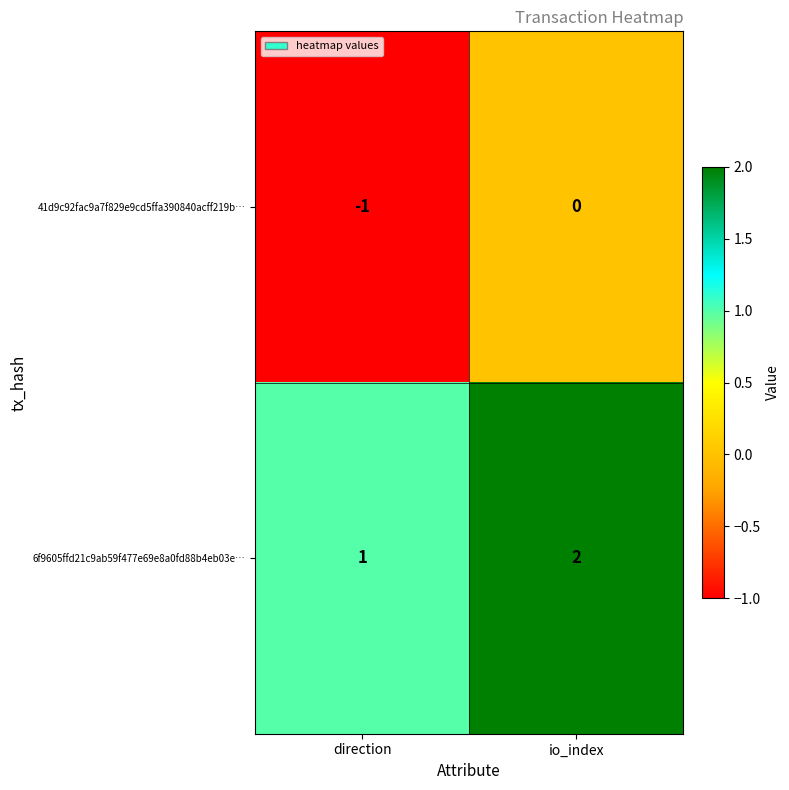

Which category has the lowest value in the 41d9c92fac9a7f829e9cd5ffa390840acff219b… series?

direction